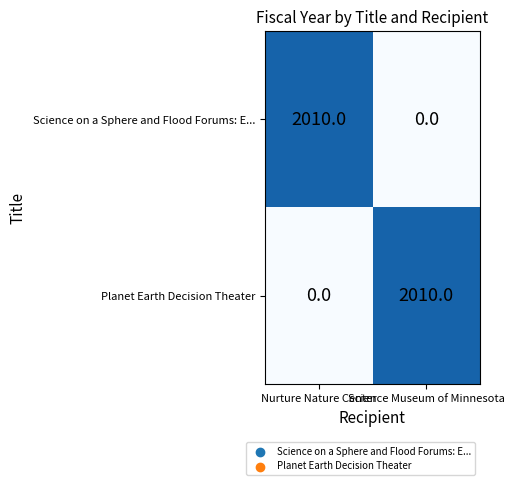

The value of Planet Earth Decision Theater at Science Museum of Minnesota is 643. True or false?

False